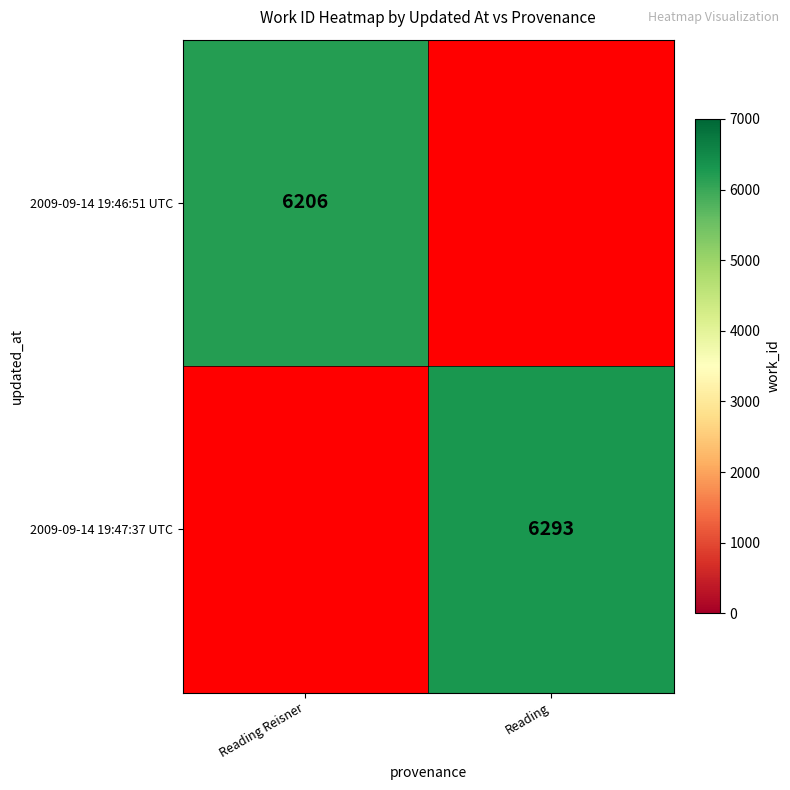

Is it true that 2009-09-14 19:47:37 UTC equals 6293 at Reading?

True